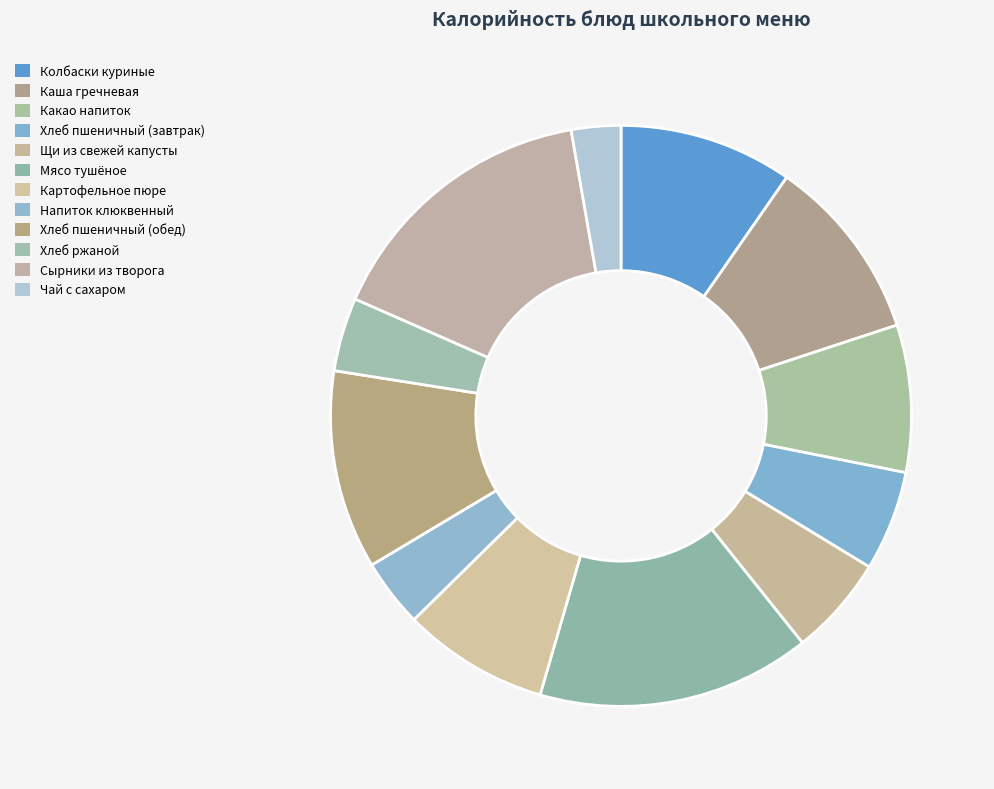

What is the smallest slice in the pie chart?

Чай с сахаром